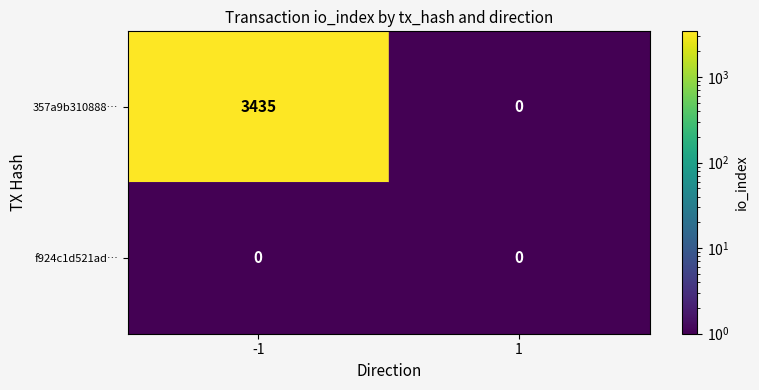

At how many categories does at least one series exceed 323?

1